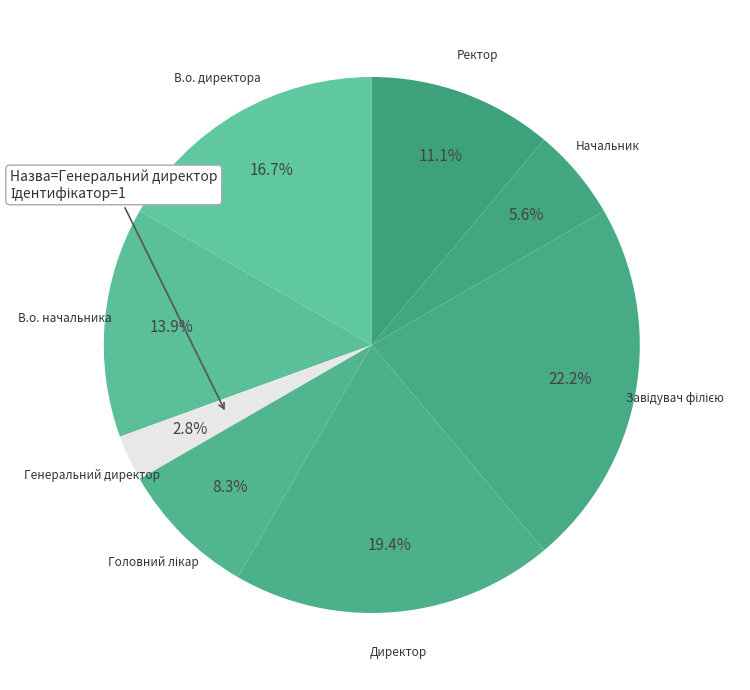

How many slices are in this pie chart?

8